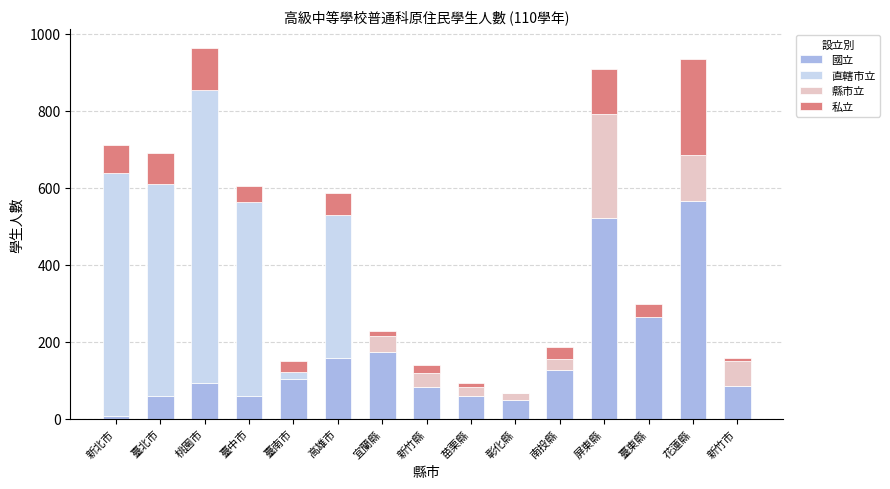

Is it true that 國立 equals 173 at 宜蘭縣?

True